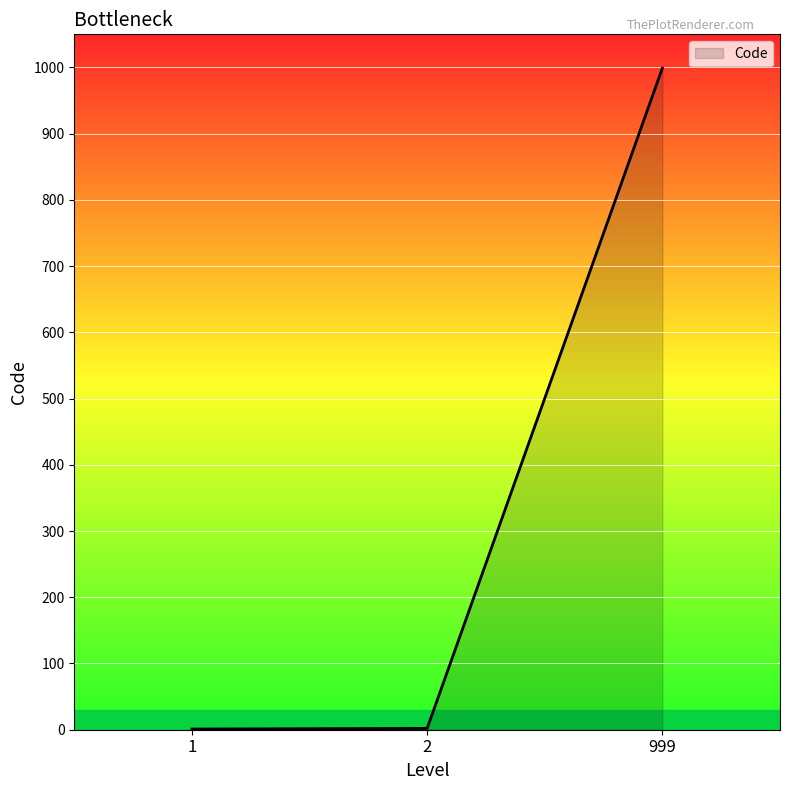

The chart shows a value of 2 at 2. True or false?

True